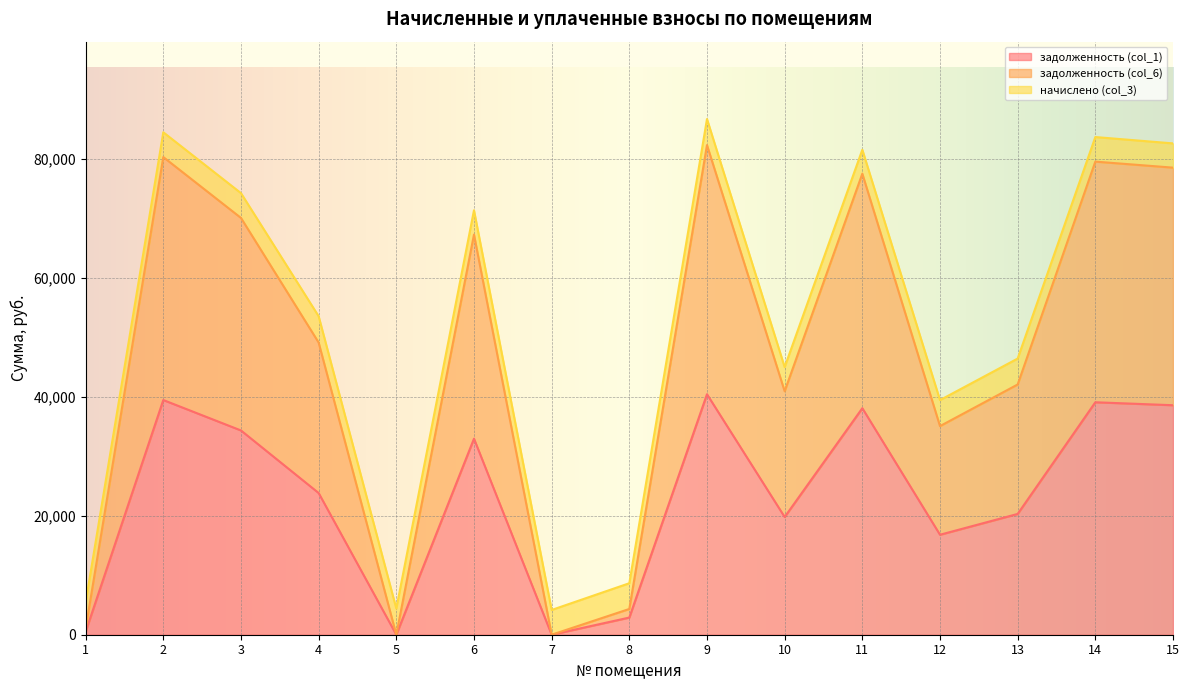

What is the total value across all series at 9?

86711.1